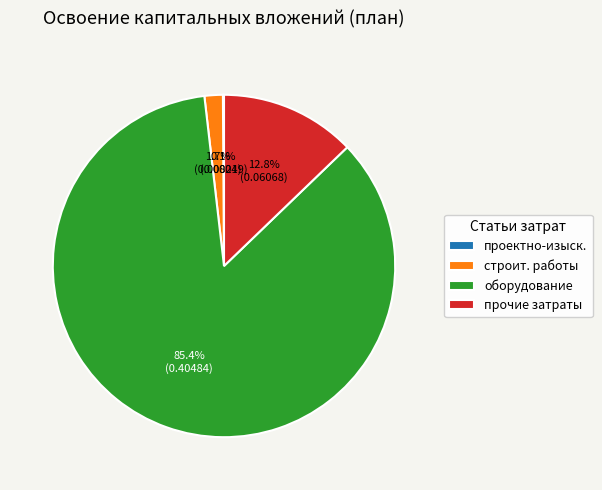

Is there any slice that represents more than half of the pie?

Yes